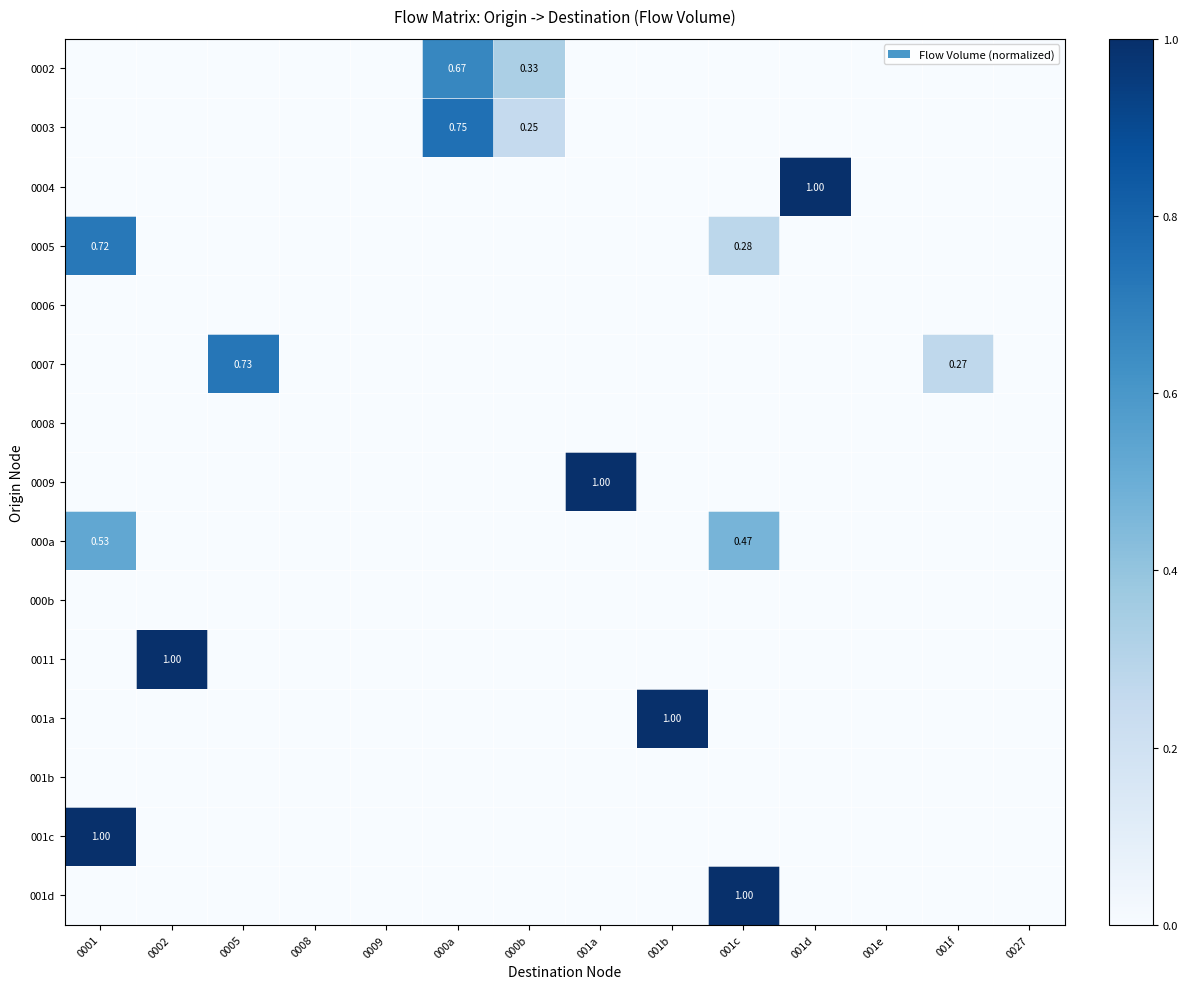

How many categories are shown in the chart?

14